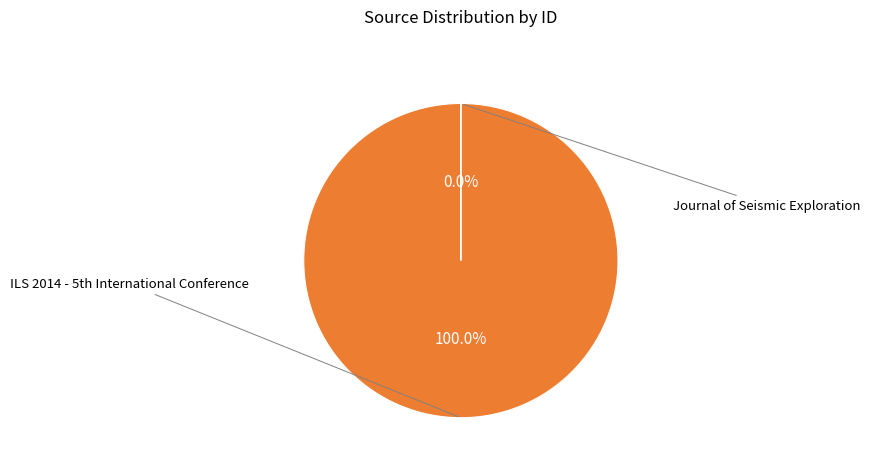

Rank the categories by value from lowest to highest.

Journal of Seismic Exploration, ILS 2014 - 5th International Conference